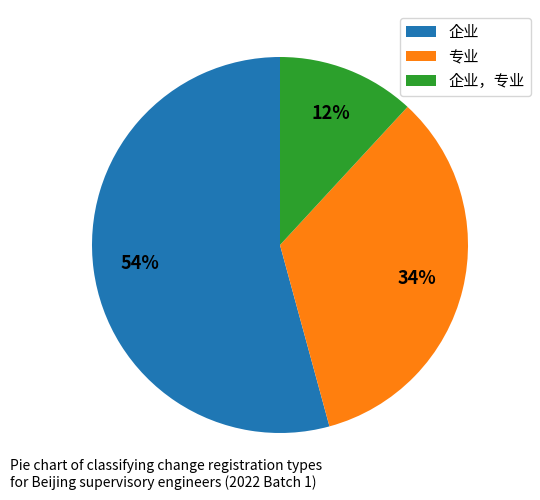

What is the smallest slice in the pie chart?

企业，专业